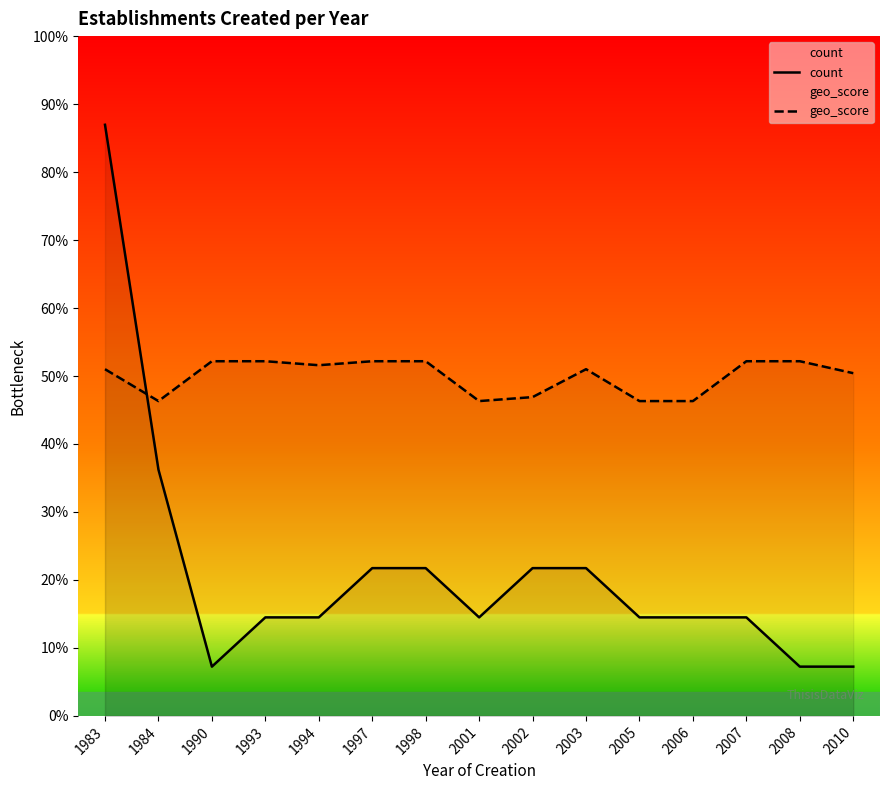

Rank the categories by count value from highest to lowest.

1983, 1984, 1997, 1998, 2002, 2003, 1993, 1994, 2001, 2005, 2006, 2007, 1990, 2008, 2010